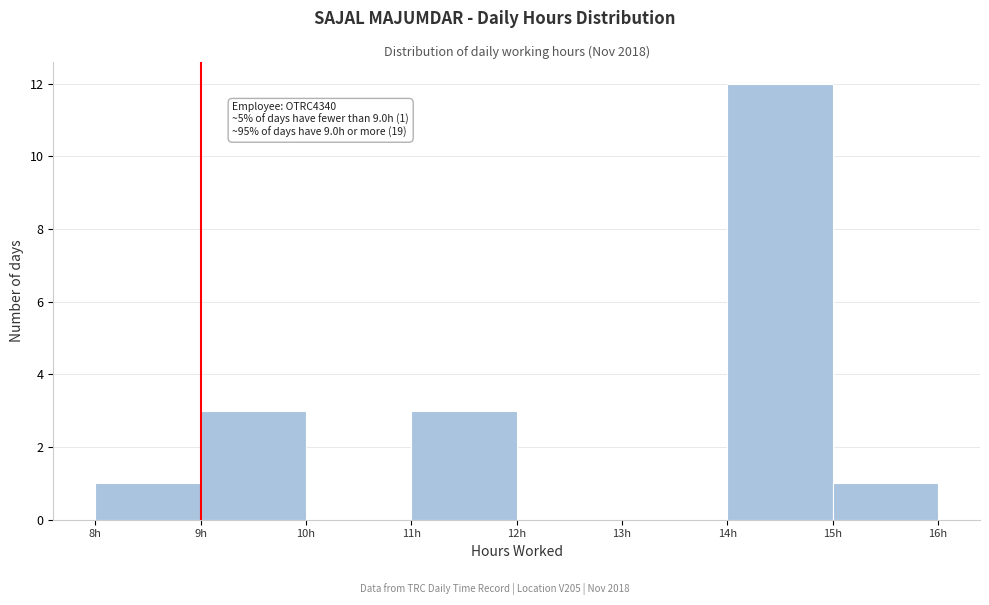

Over which range of the x-axis is the bar tallest?

14 to 15